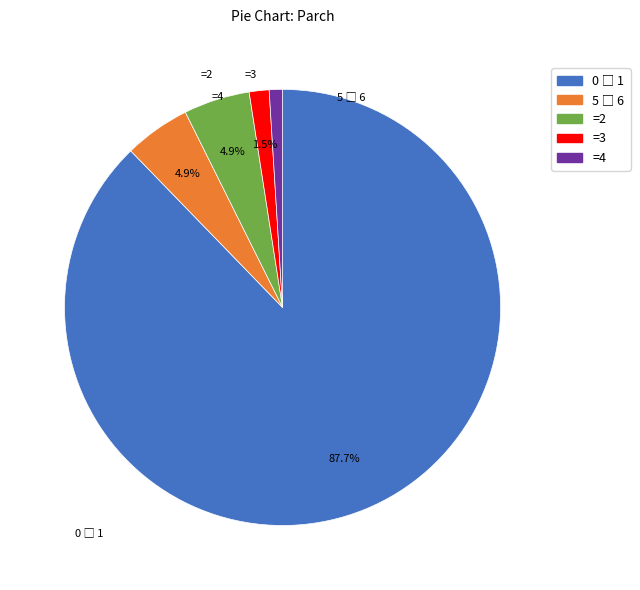

To the nearest percent, what is the difference between the largest and smallest slice percentages?

87%